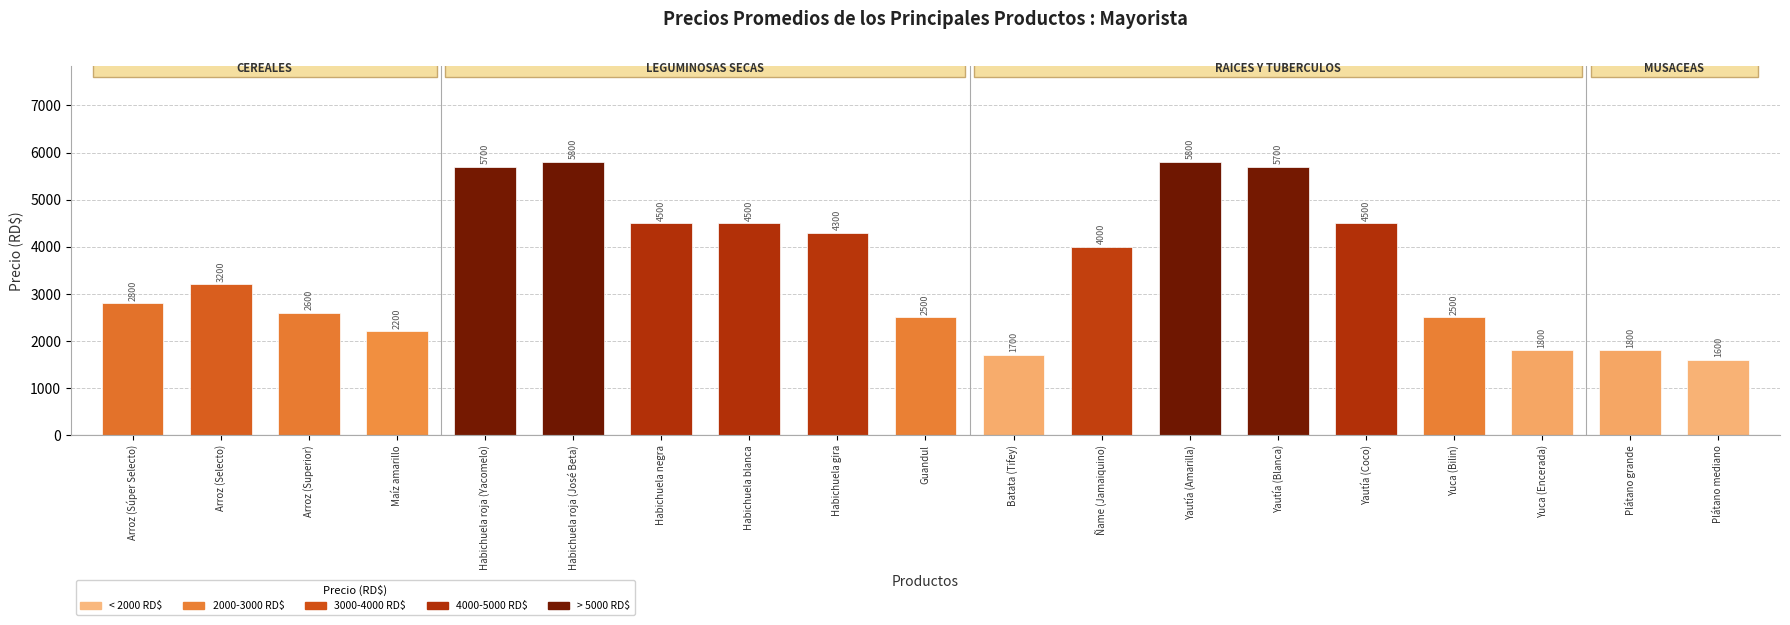

Which has a higher value, Yuca (Encerada) or Habichuela blanca?

Habichuela blanca